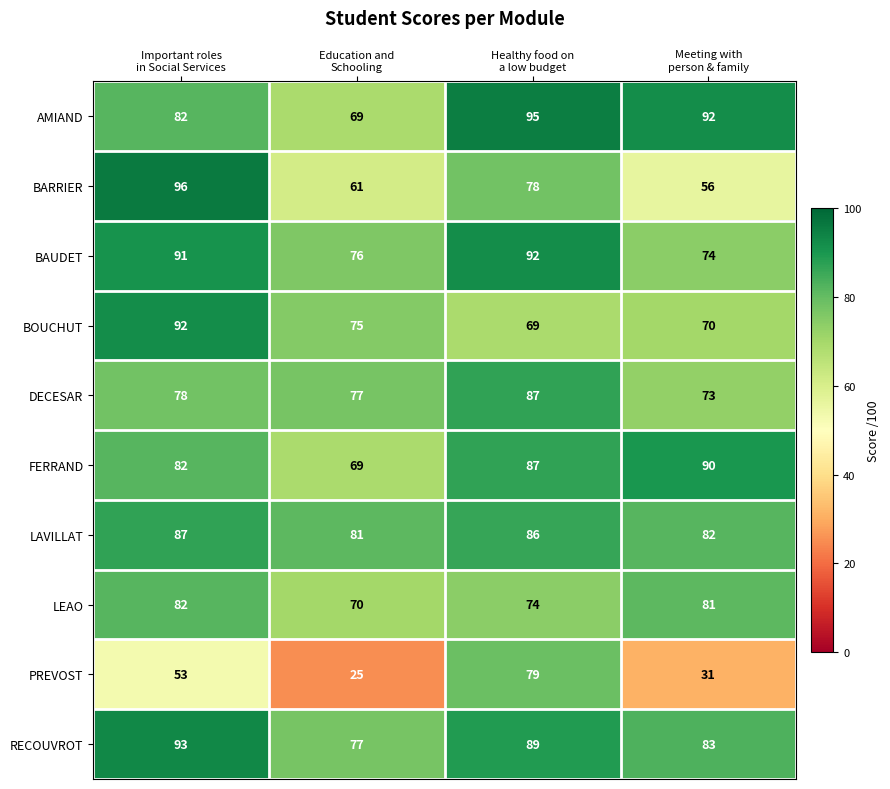

Count the FERRAND values in the range 82 to 90.

3